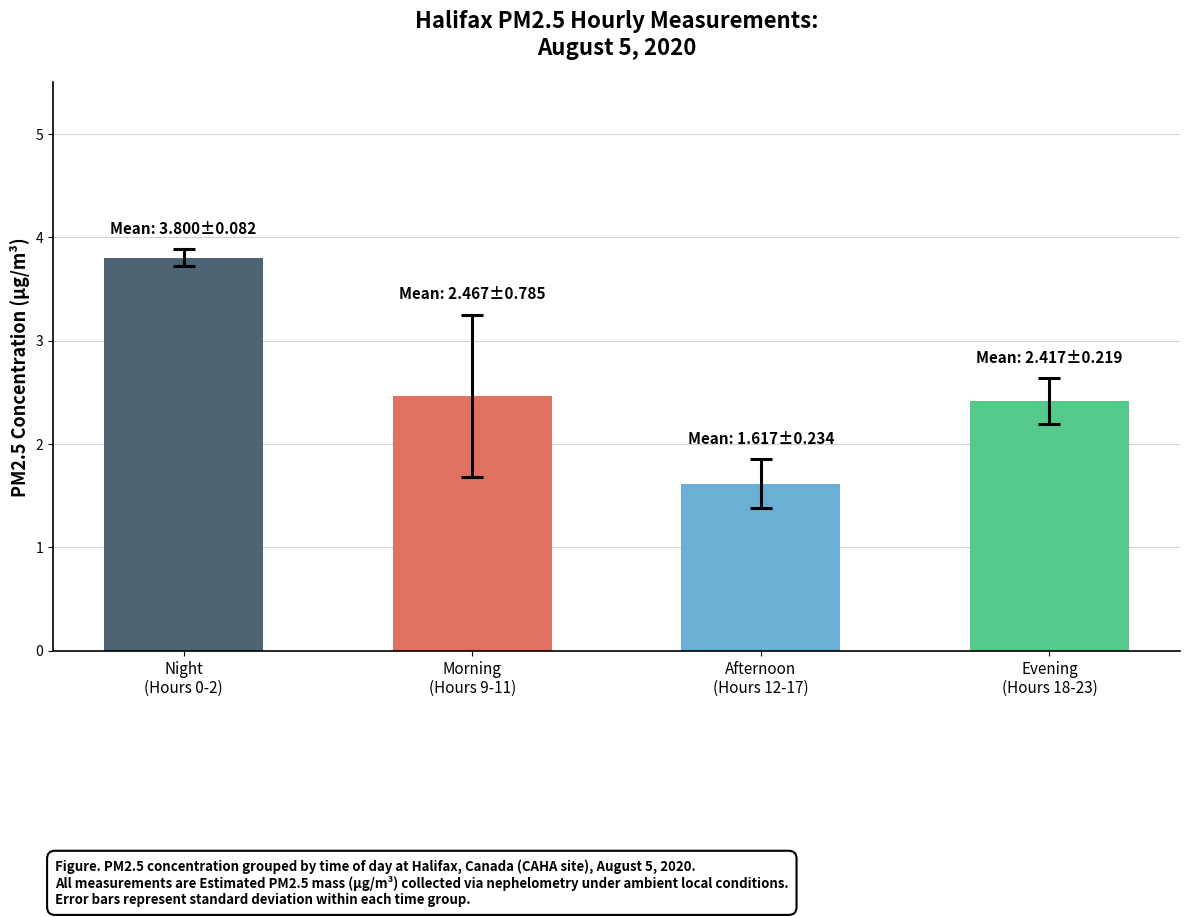

What is the label of the 1st bar from the left?

Night
(Hours 0-2)